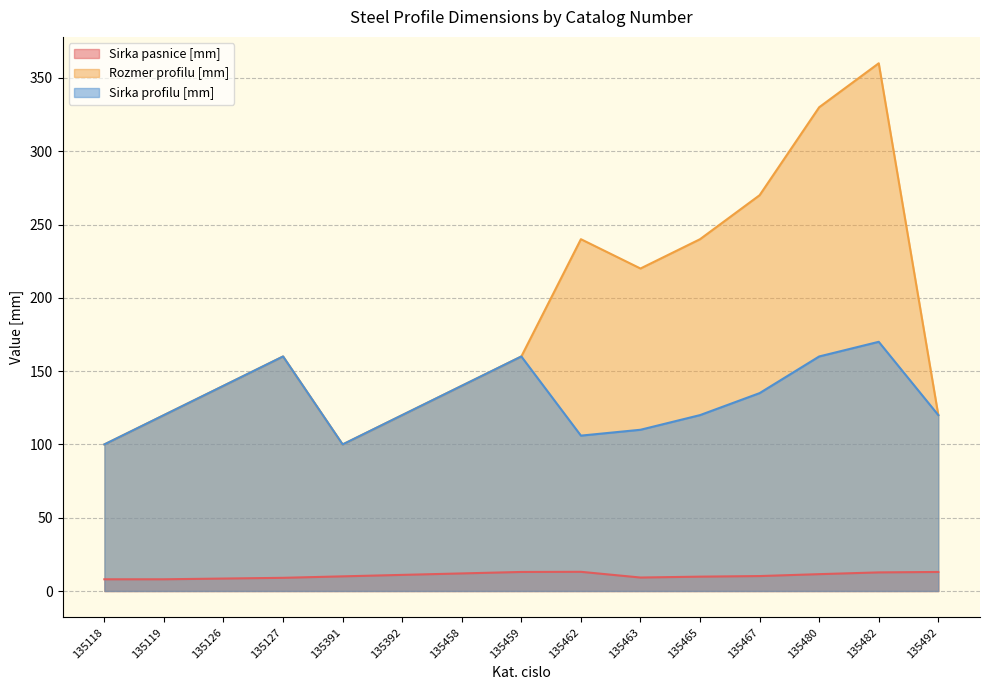

Between 135126 and 135118, which is larger?

135126